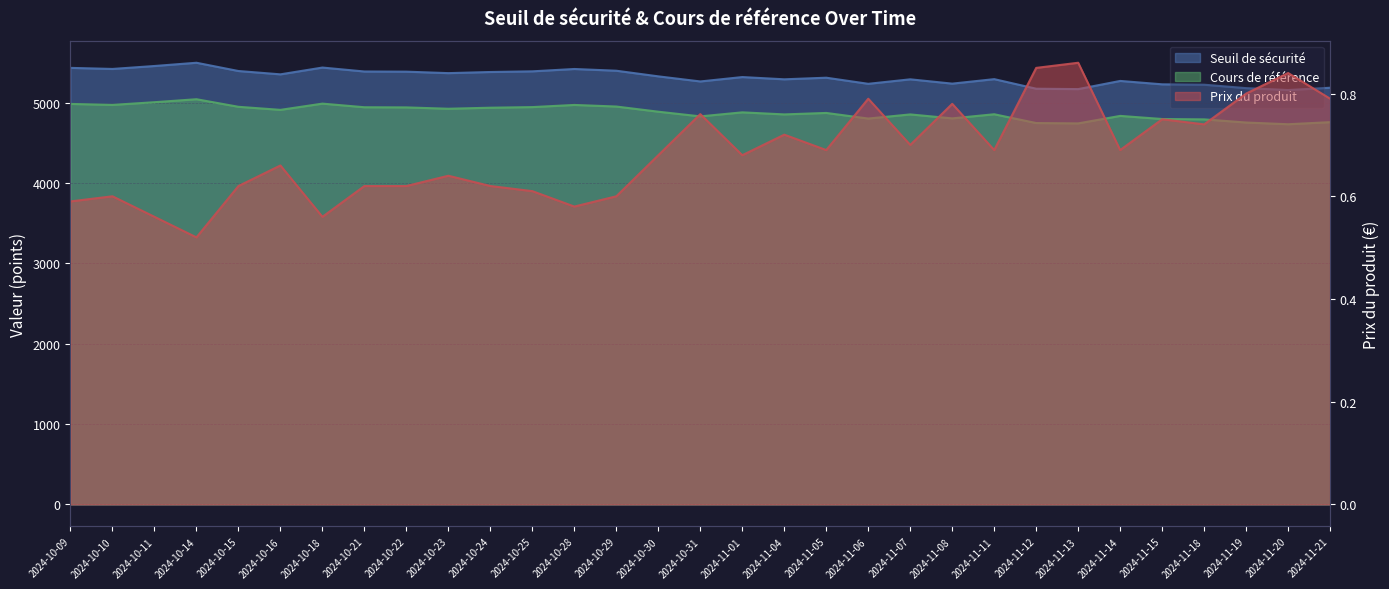

The Seuil de sécurité series shows 9527.5 at 2024-10-22. True or false?

False